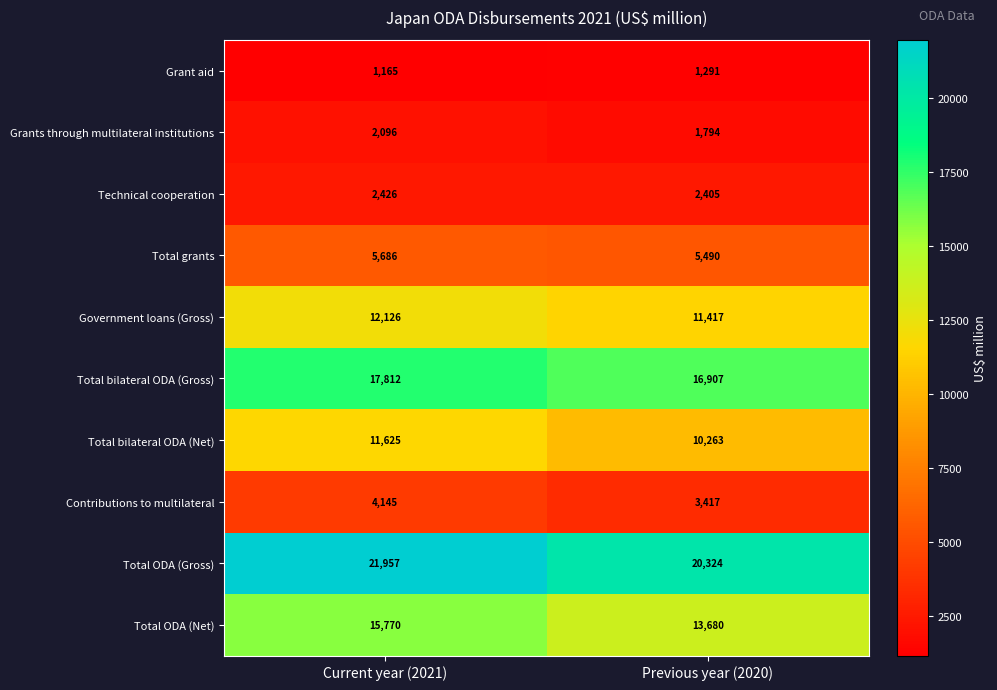

What is the sum of the Technical cooperation values at Previous year (2020) and Current year (2021)?

4831